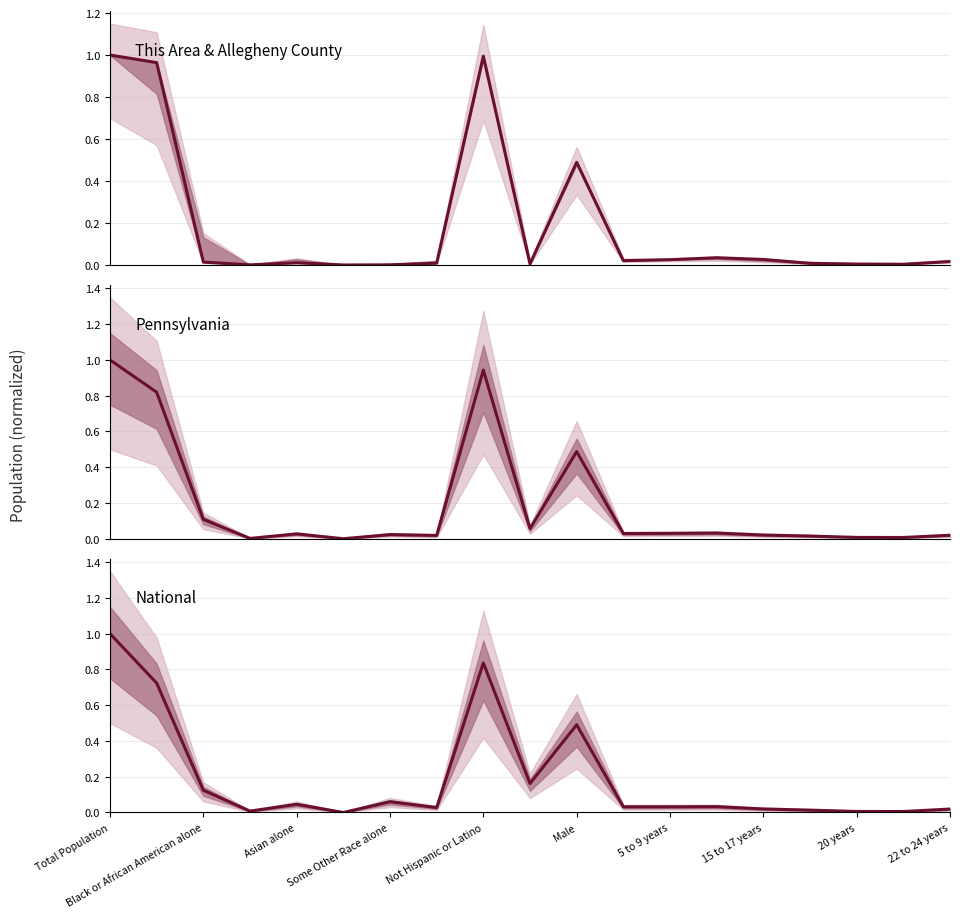

What is the sum of all National values?

3.6